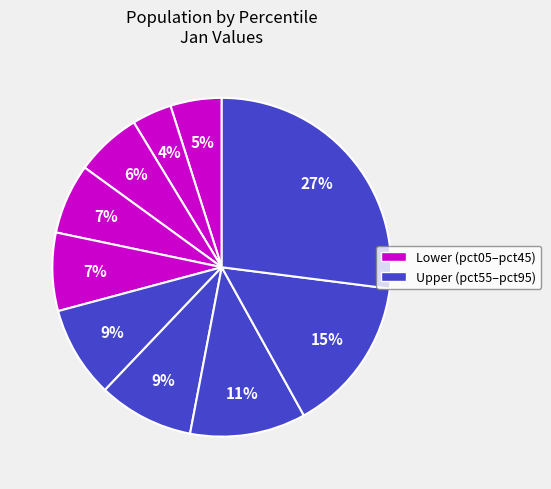

How many slices are in this pie chart?

10